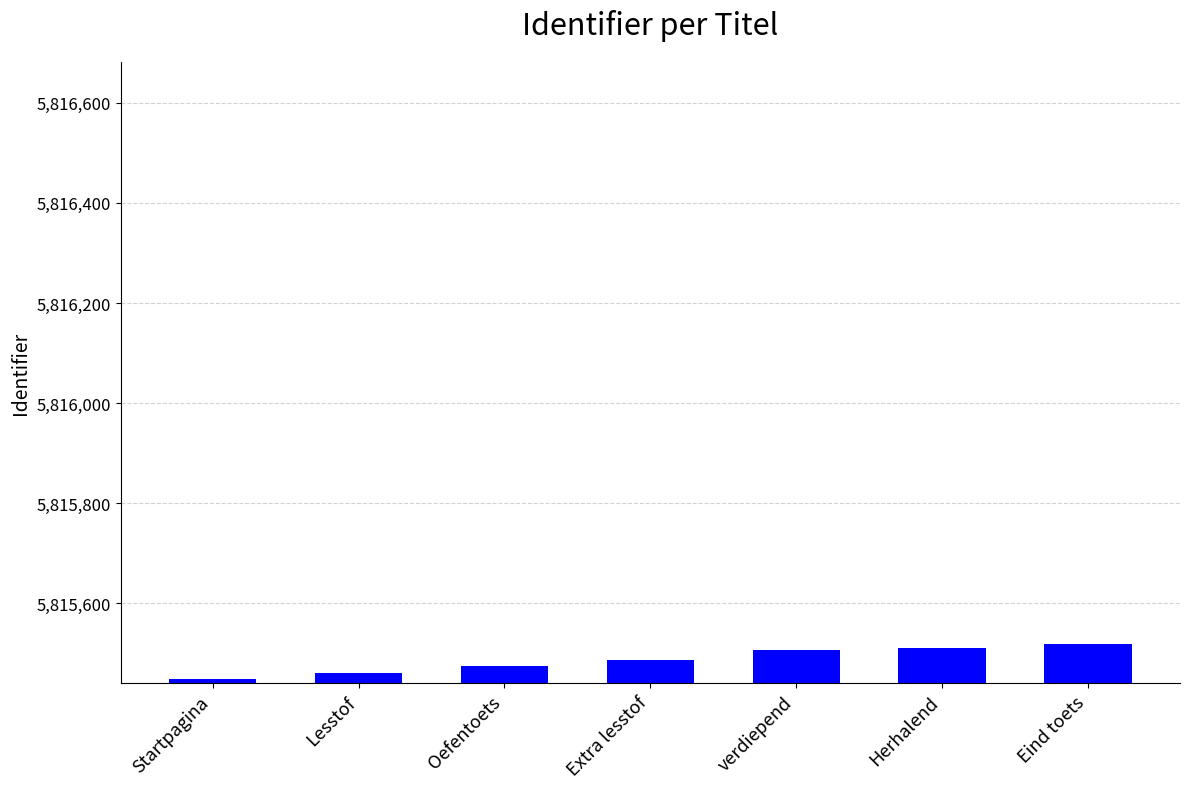

What is the difference between the second highest and minimum values?

61